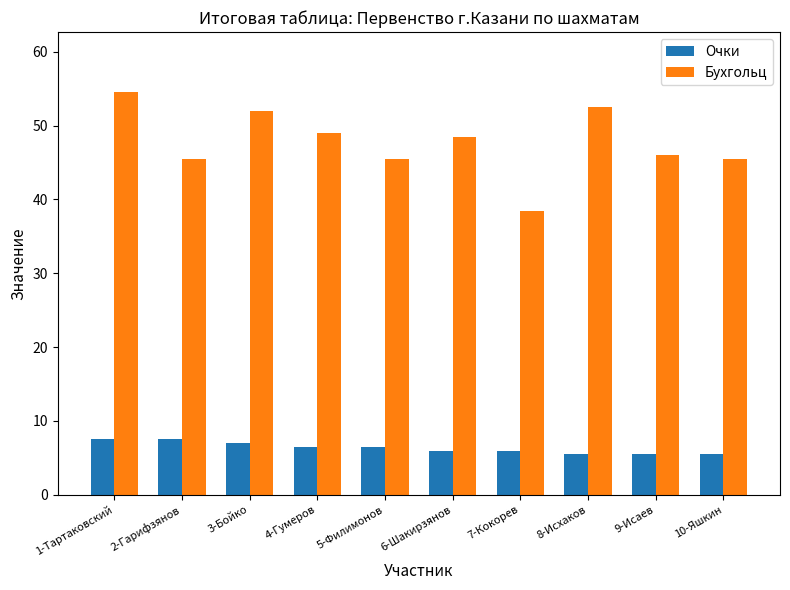

What is the difference between the highest and lowest values at 8-Исхаков?

47.0